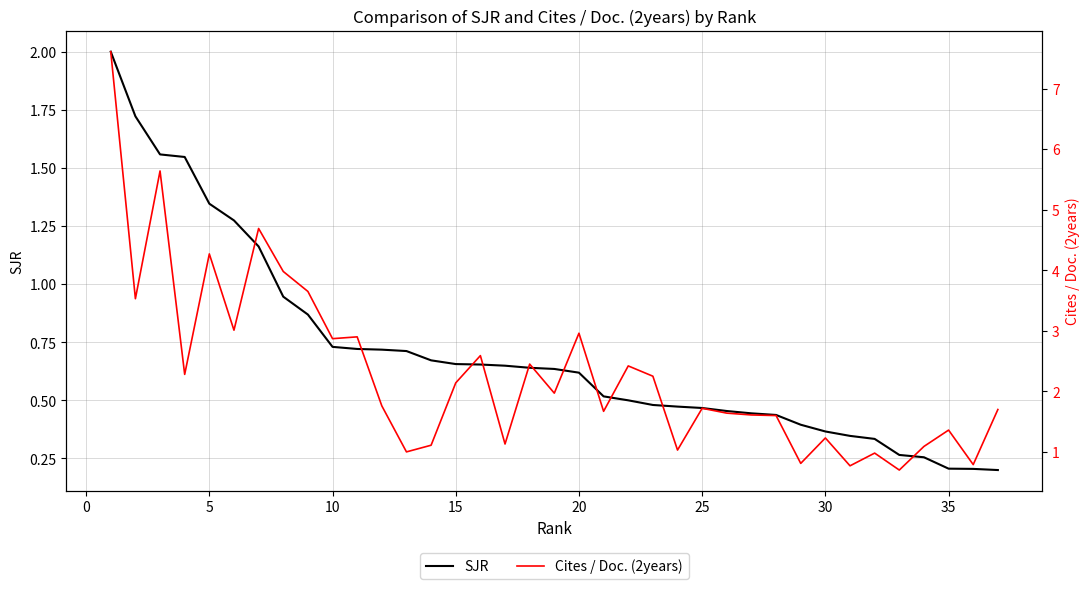

Rank the series by their average value, from highest to lowest.

Cites / Doc. (2years), SJR